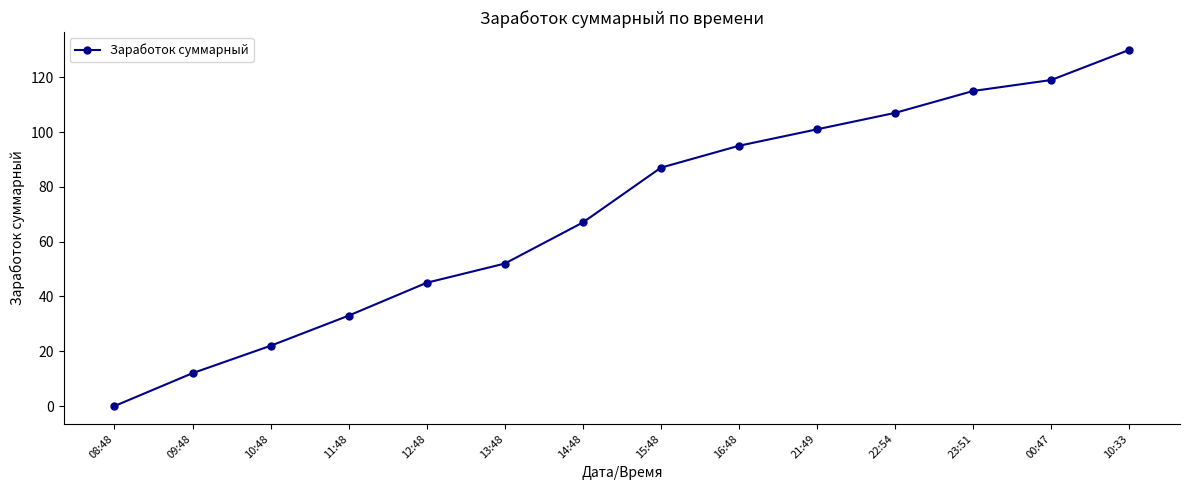

How many values are below 87?

7